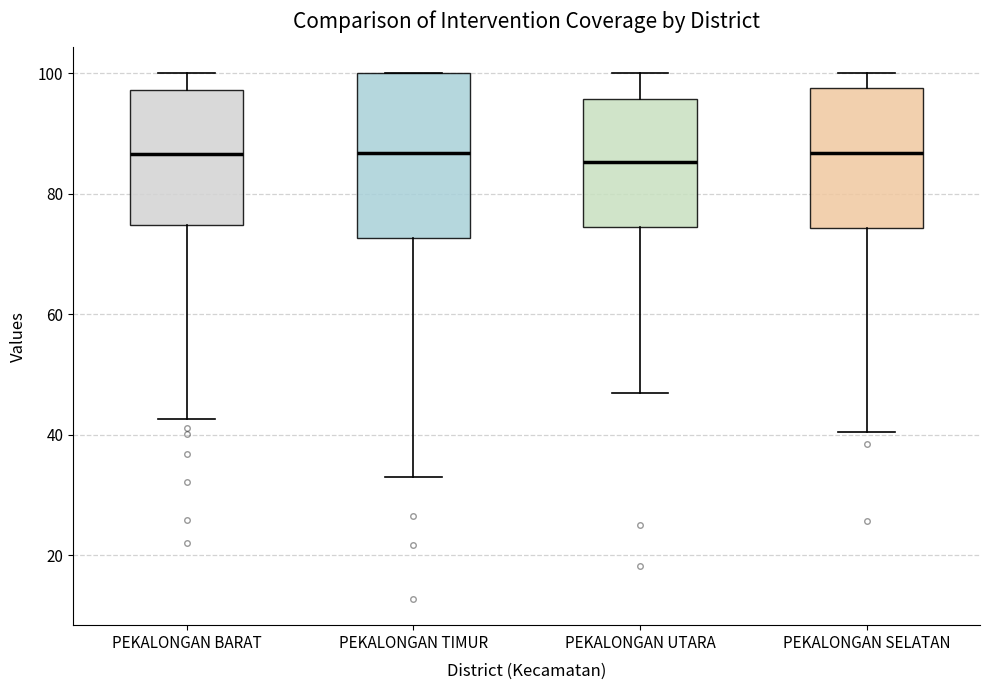

Reading left to right, read every box against the y-axis: the position of its median line, the range the box covers, and the ends of its whiskers. The values are not printed on the chart, so give them approximately, as read against the axis.

PEKALONGAN BARAT: median 86, box 74 to 98, whiskers 42 to 100
PEKALONGAN TIMUR: median 86, box 72 to 100, whiskers 34 to 100
PEKALONGAN UTARA: median 86, box 74 to 96, whiskers 46 to 100
PEKALONGAN SELATAN: median 86, box 74 to 98, whiskers 40 to 100